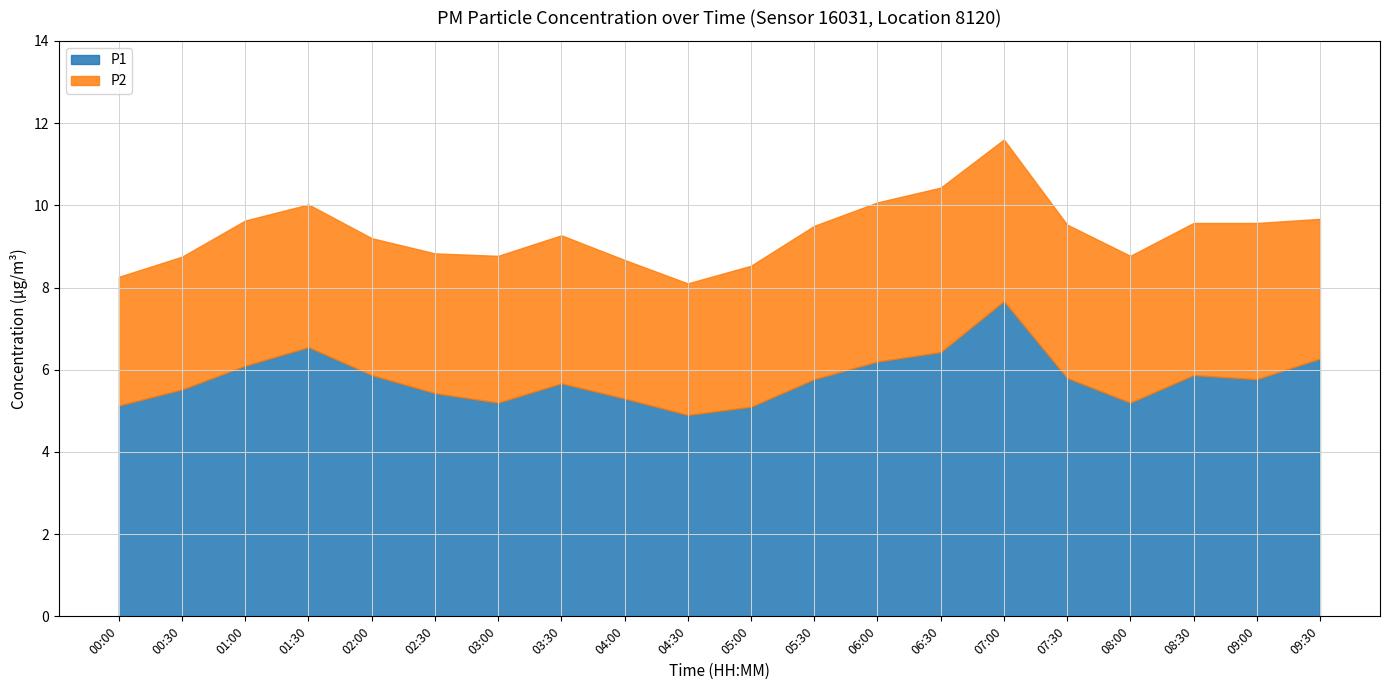

Rank the categories by P1 value from highest to lowest.

07:00, 01:30, 06:30, 09:30, 06:00, 01:00, 02:00, 08:30, 07:30, 05:30, 09:00, 03:30, 00:30, 02:30, 04:00, 03:00, 08:00, 00:00, 05:00, 04:30